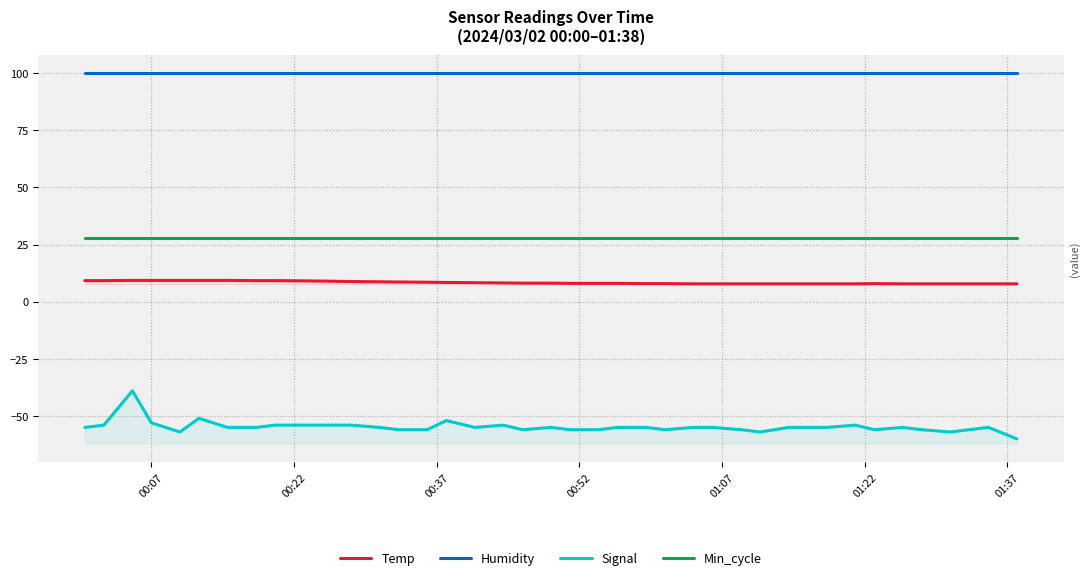

How many interior local peaks does the Signal series have?

8